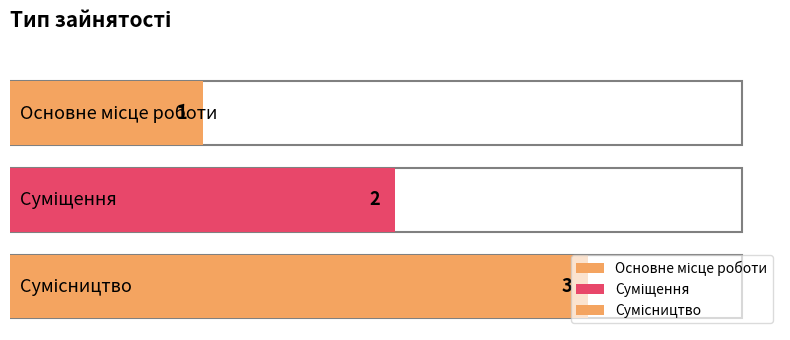

Does the chart contain stacked bars?

No